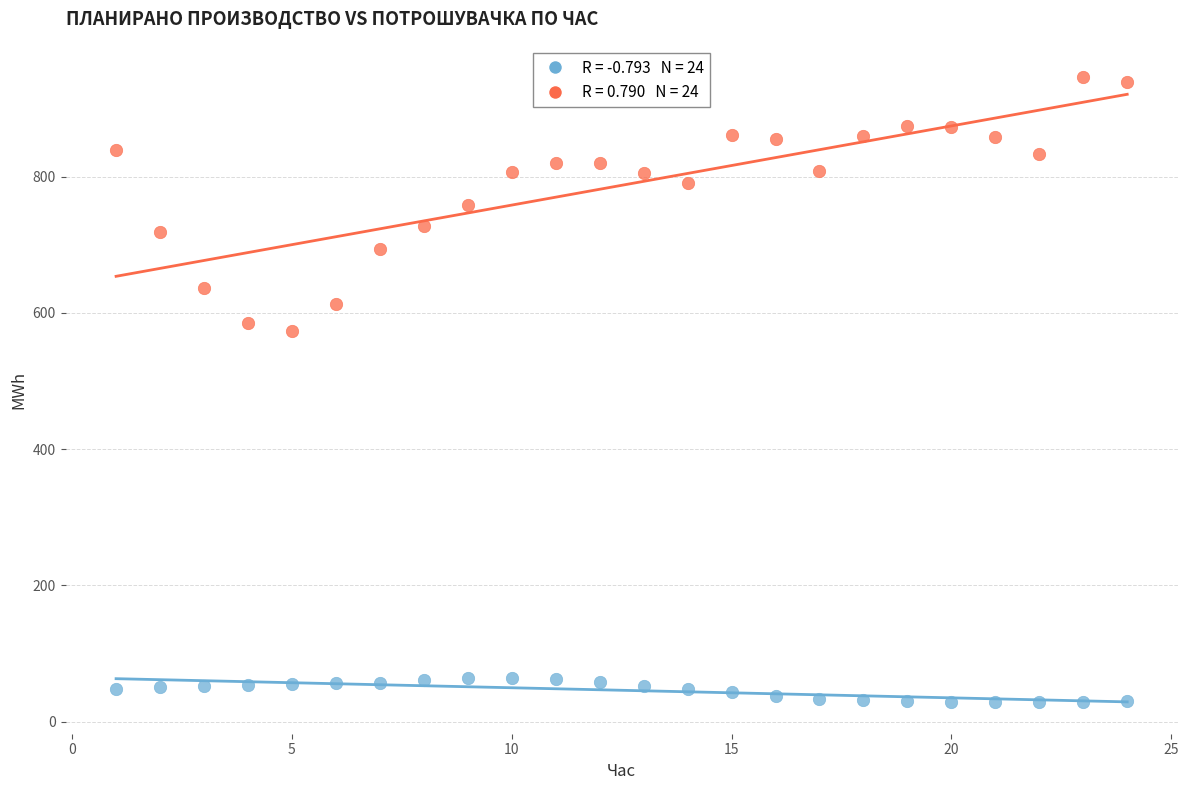

Across all data points, what is the range of X values (max minus min)?

23.0